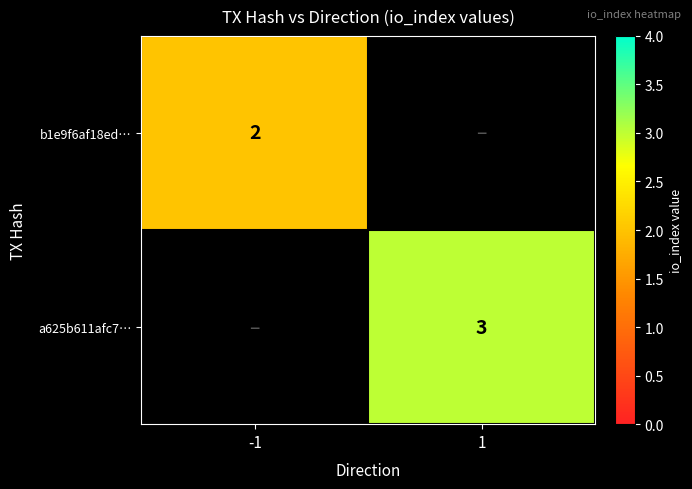

The value of b1e9f6af18ed… at -1 is 1. True or false?

False